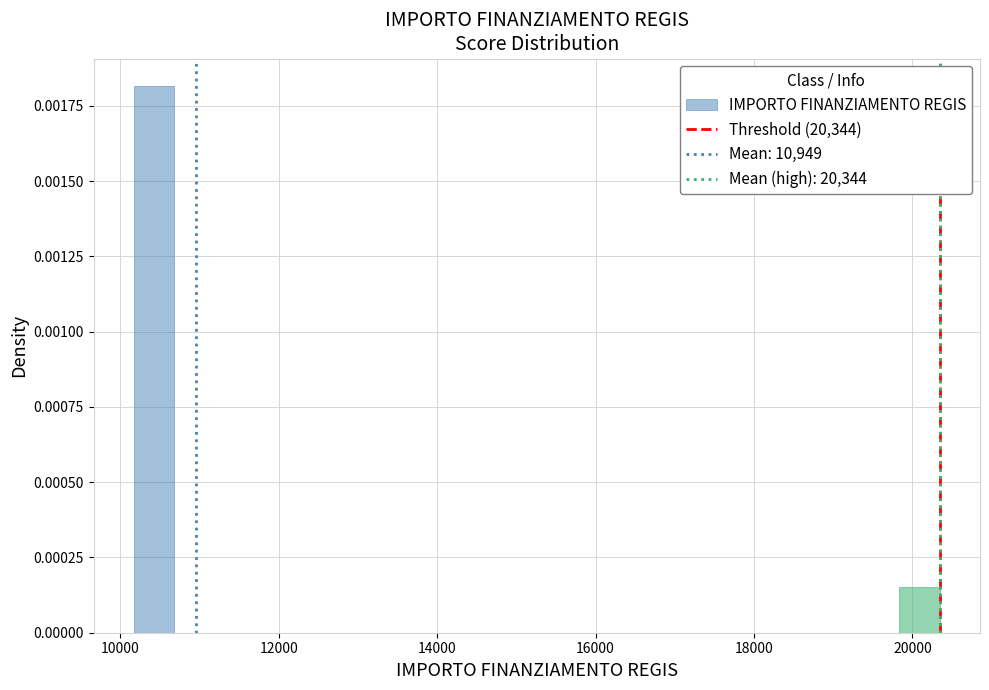

Read against the x-axis, roughly where is the centre of the tallest bar?

10400